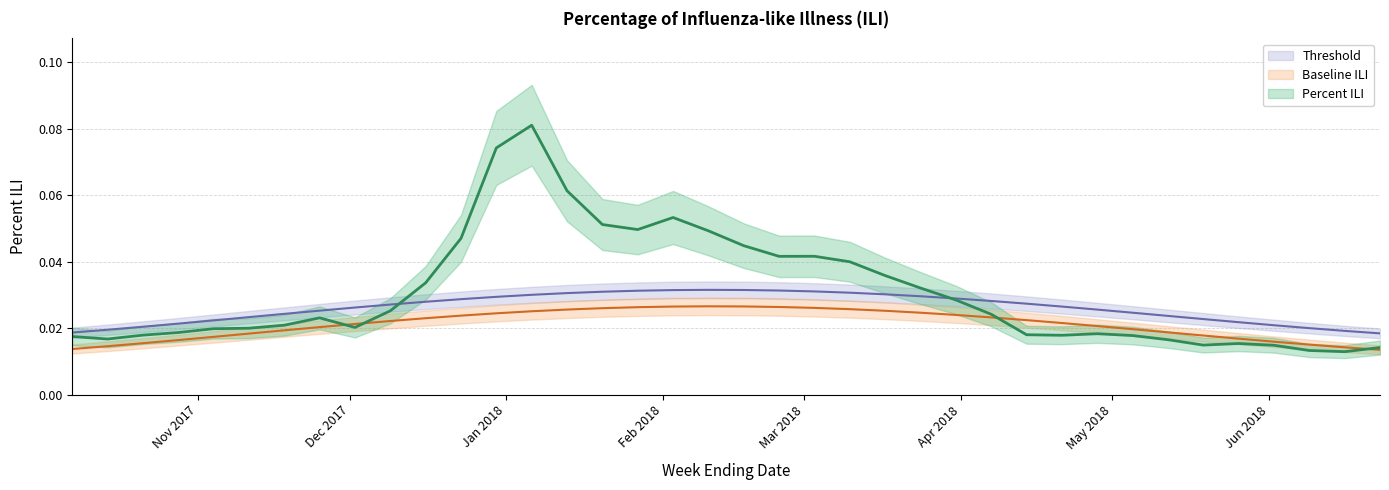

True or false: Threshold has a value of 0.0 at 2017-12-02.

True